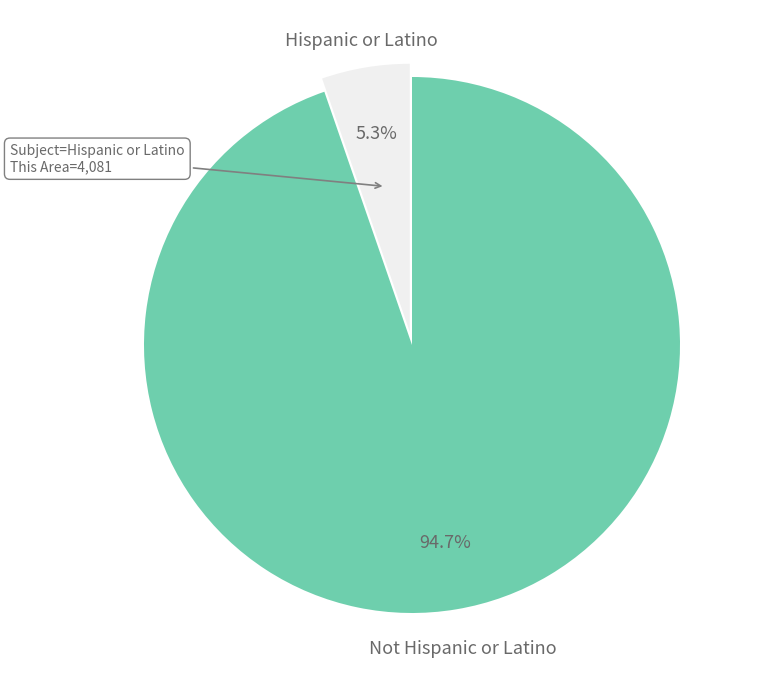

To the nearest percent, what is the difference between the Hispanic or Latino and Not Hispanic or Latino slice percentages?

89%